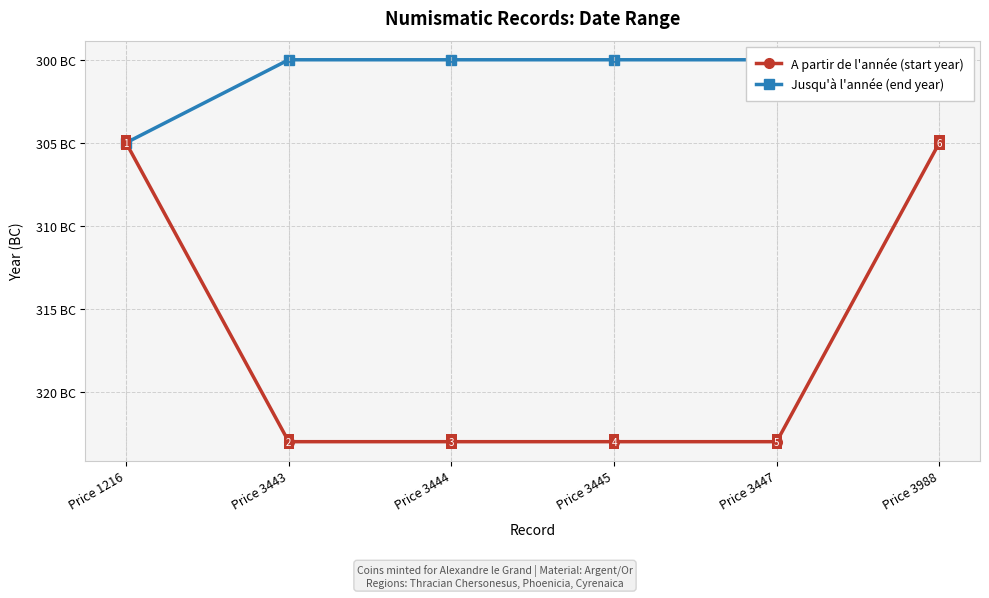

What are all the series names shown in the legend?

A partir de l'année (start year), Jusqu'à l'année (end year)